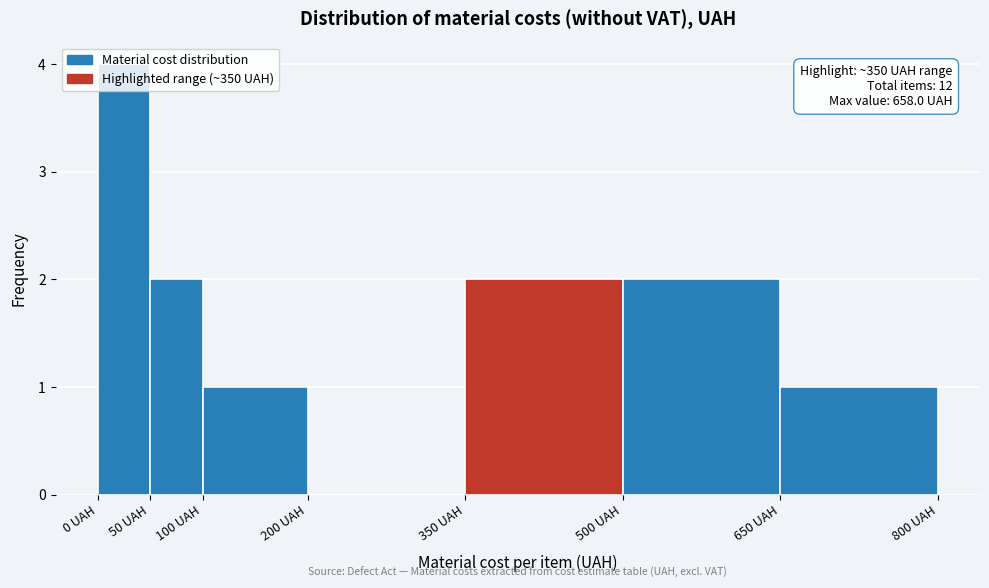

Over which range of the x-axis is the bar tallest?

0 to 50